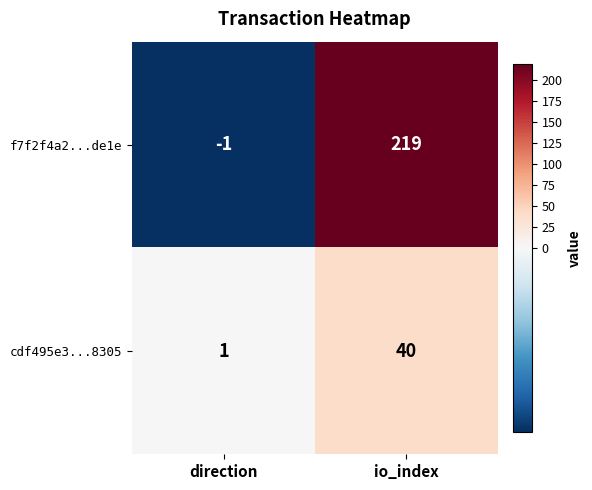

How many series are shown in this chart?

2